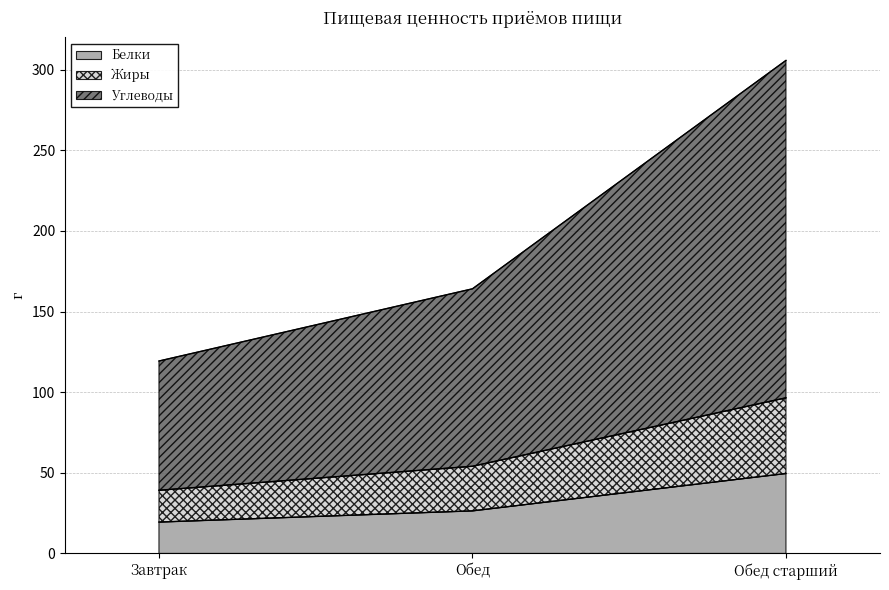

What position from the left is Завтрак?

1